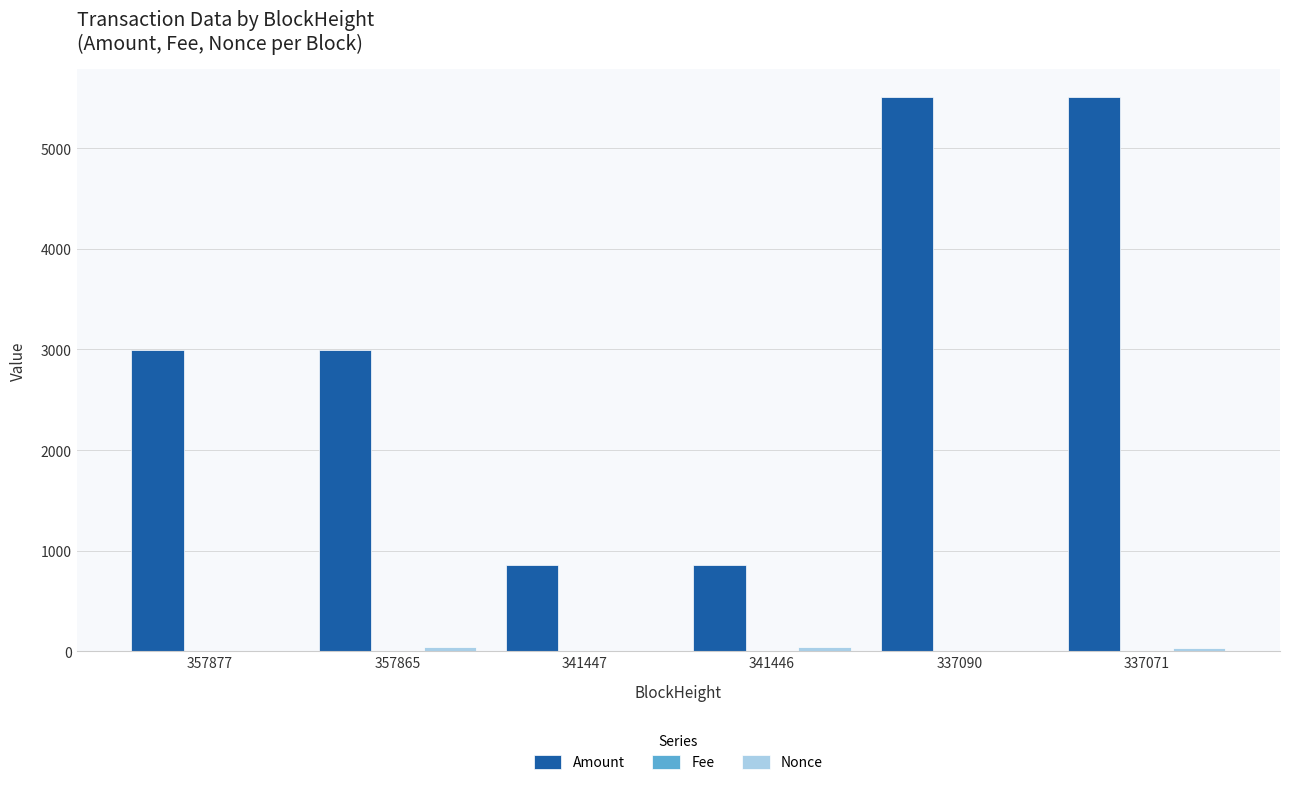

What value does the Amount series have at 337071?

5512.0